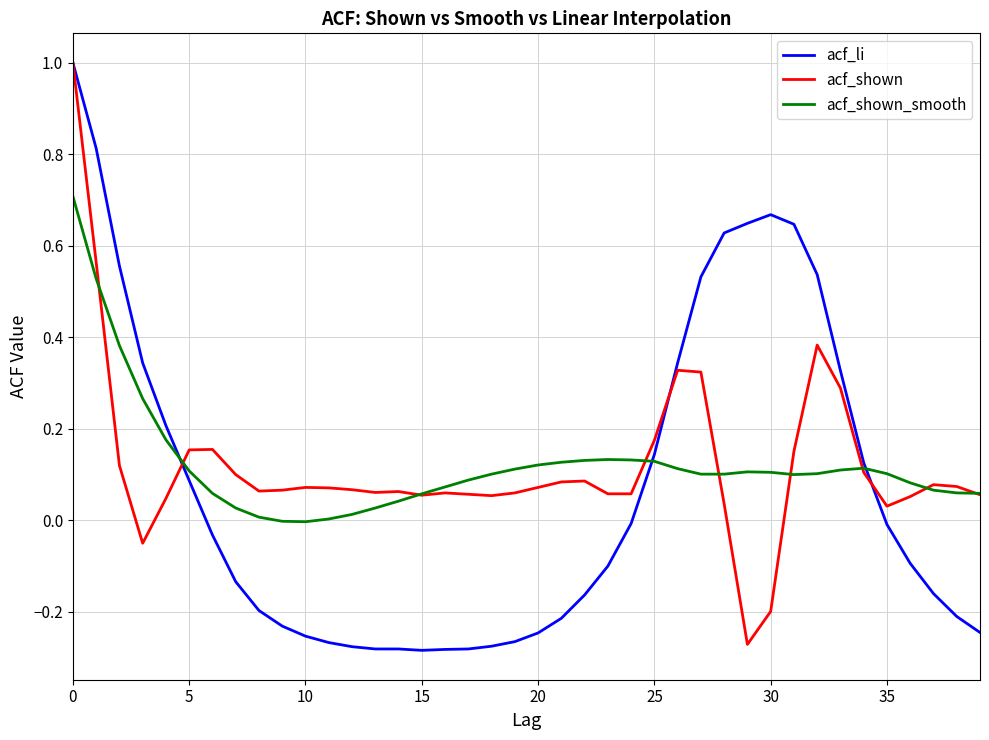

What is the maximum value shown in the chart?

1.0